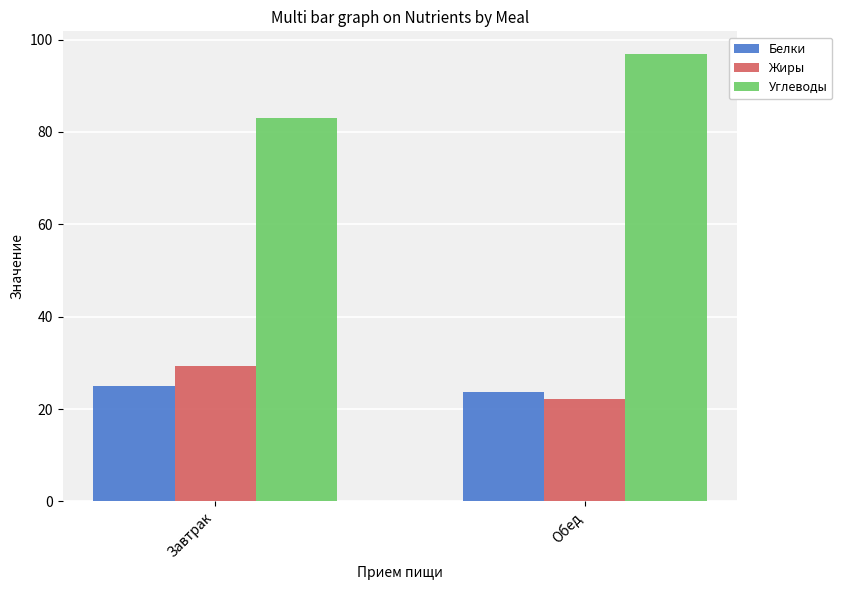

How many values in the Углеводы series are below 96?

1